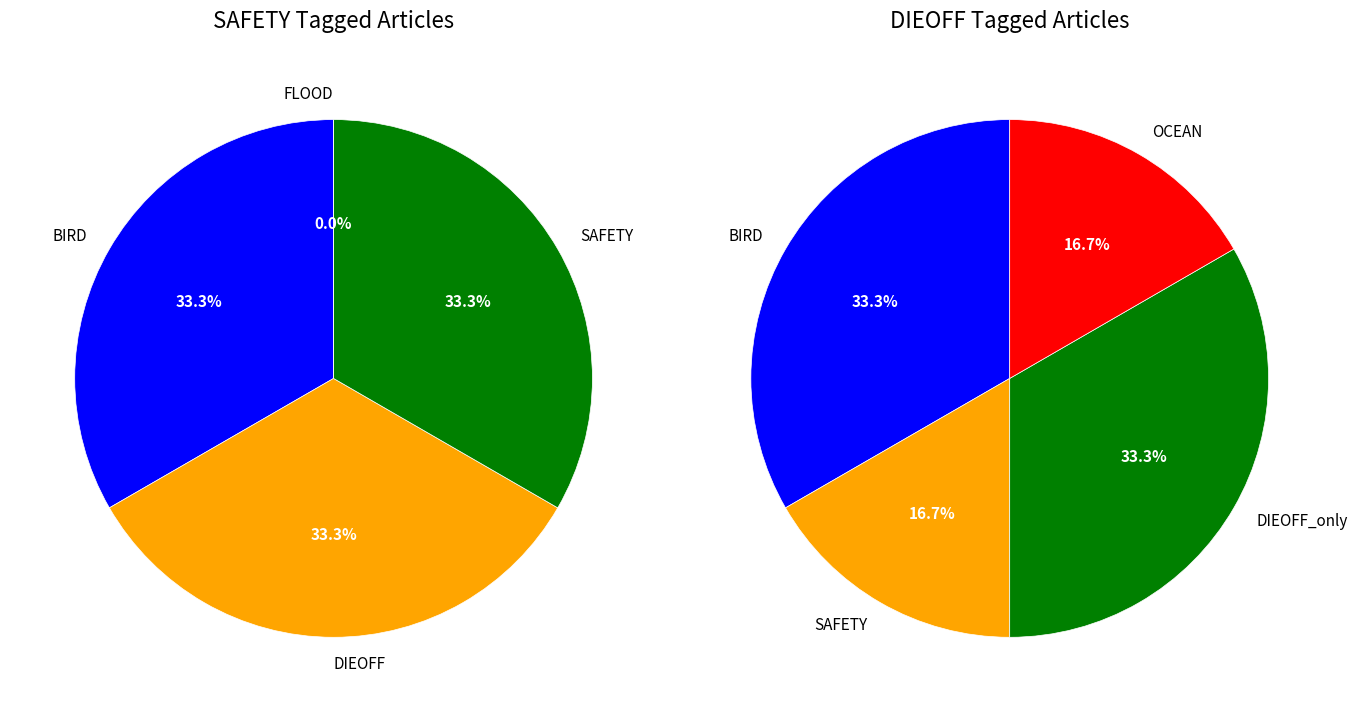

Is there any slice that represents more than half of the pie?

No